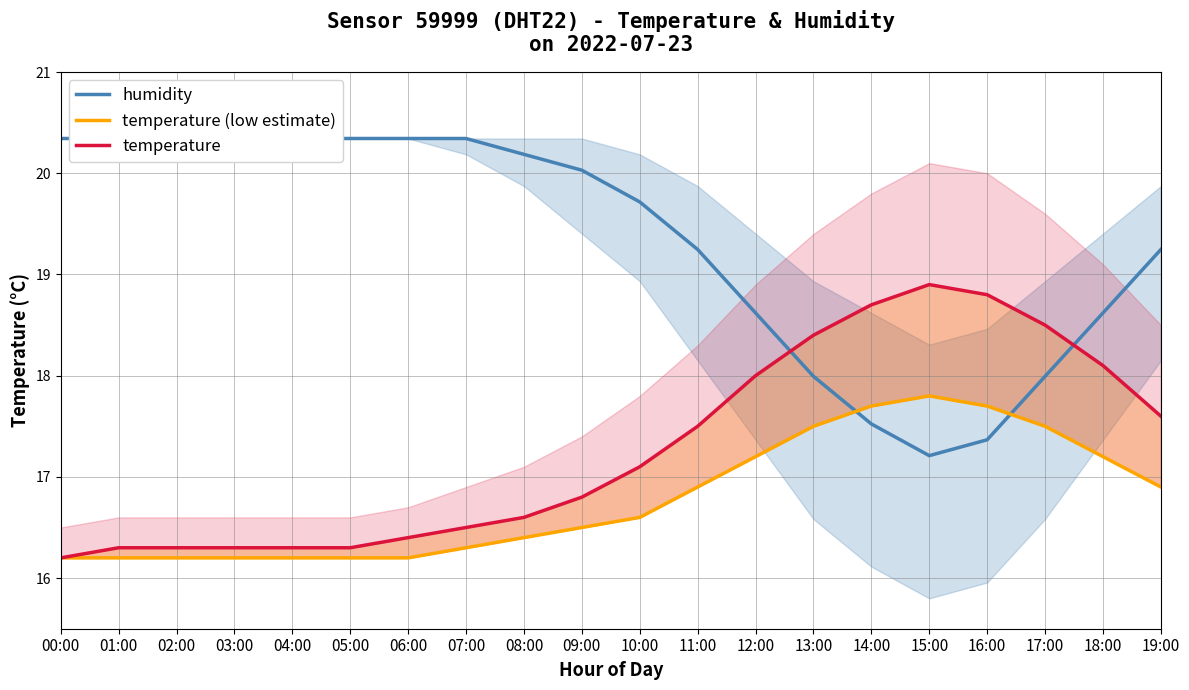

How many data points in temperature are less than 17?

10